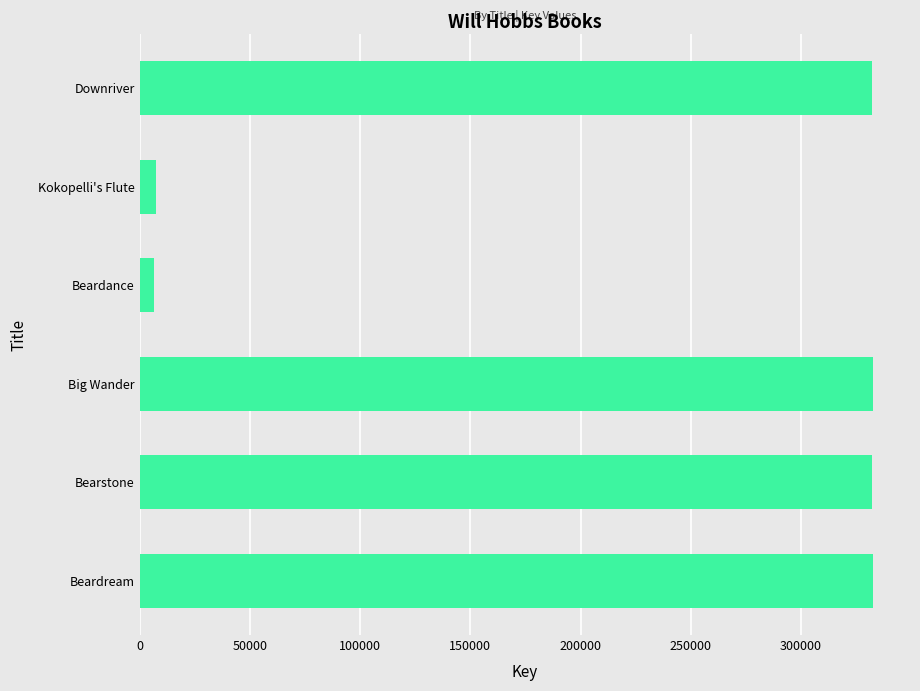

What is the greatest value displayed?

332751